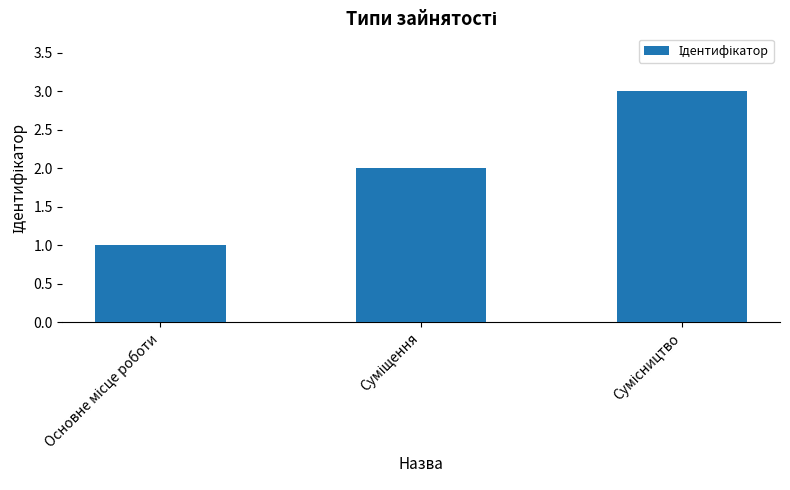

Does the chart contain stacked bars?

No